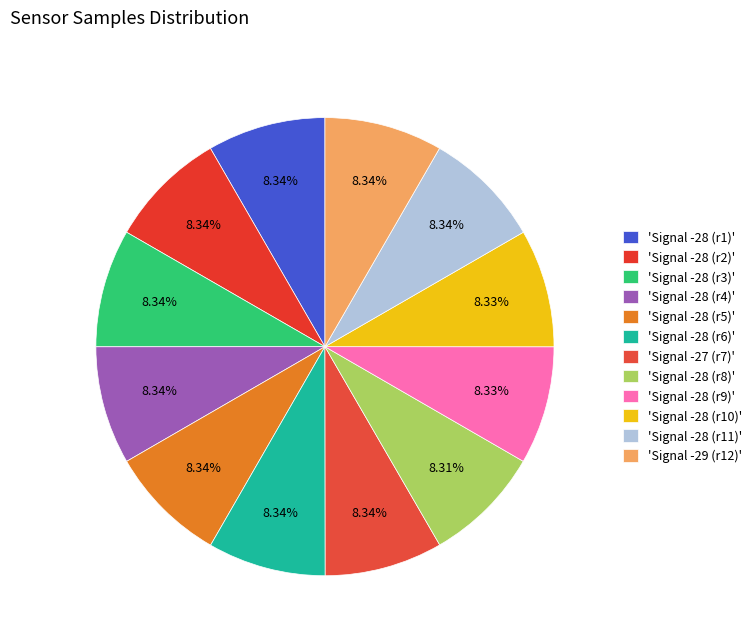

Count the number of slices in the pie.

12